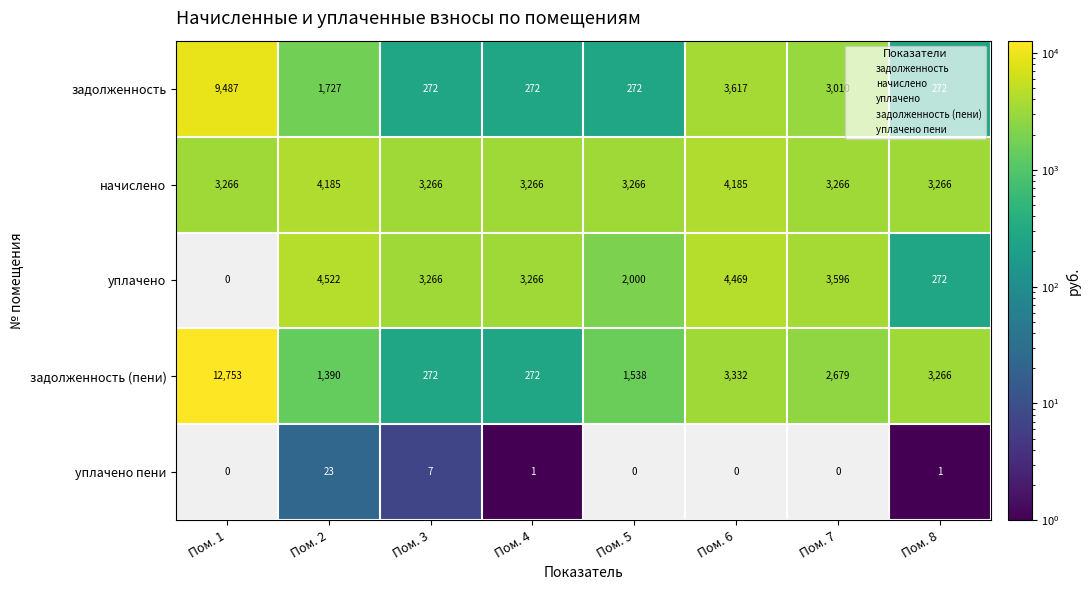

What is the minimum value for начислено?

3266